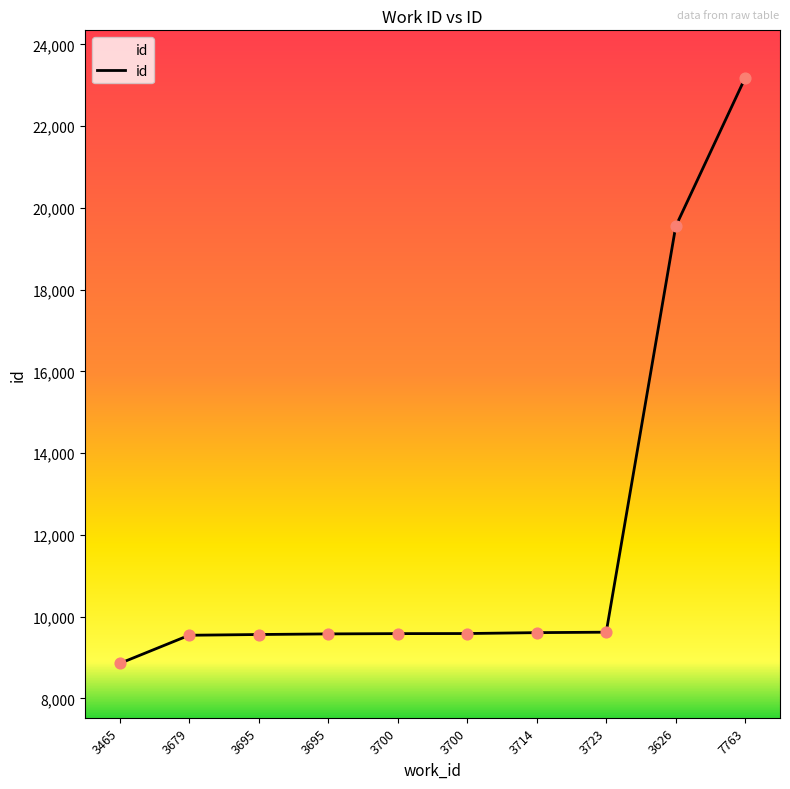

How many lines are shown in the chart?

1